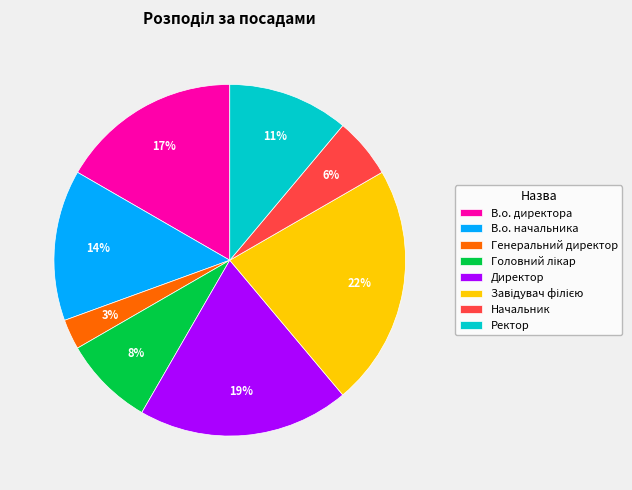

Which category has the smallest portion of the pie?

Генеральний директор